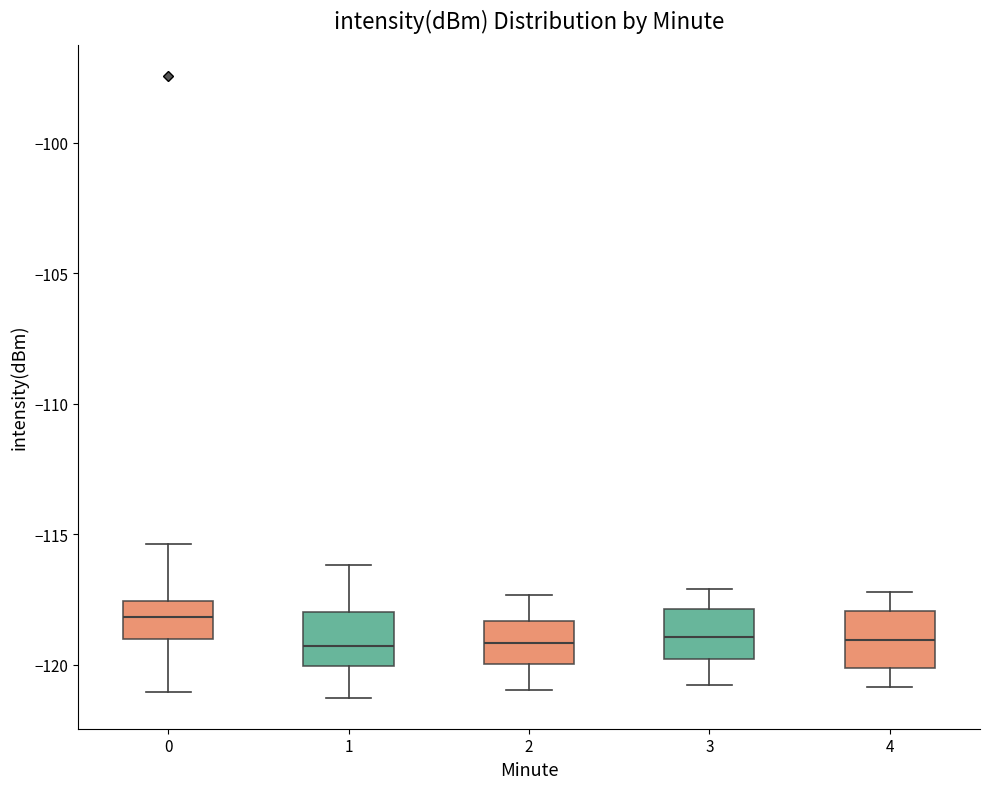

Reading left to right, transcribe this box plot: for each box, give where its median line is, the range the box spans, and where its two whiskers end, as read against the y-axis. The values are not printed on the chart, so give them approximately, as read against the axis.

0: median -118.0, box -119.0 to -117.5, whiskers -121.0 to -115.5
1: median -119.5, box -120.0 to -118.0, whiskers -121.5 to -116.0
2: median -119.0, box -120.0 to -118.5, whiskers -121.0 to -117.5
3: median -119.0, box -120.0 to -118.0, whiskers -121.0 to -117.0
4: median -119.0, box -120.0 to -118.0, whiskers -121.0 to -117.0